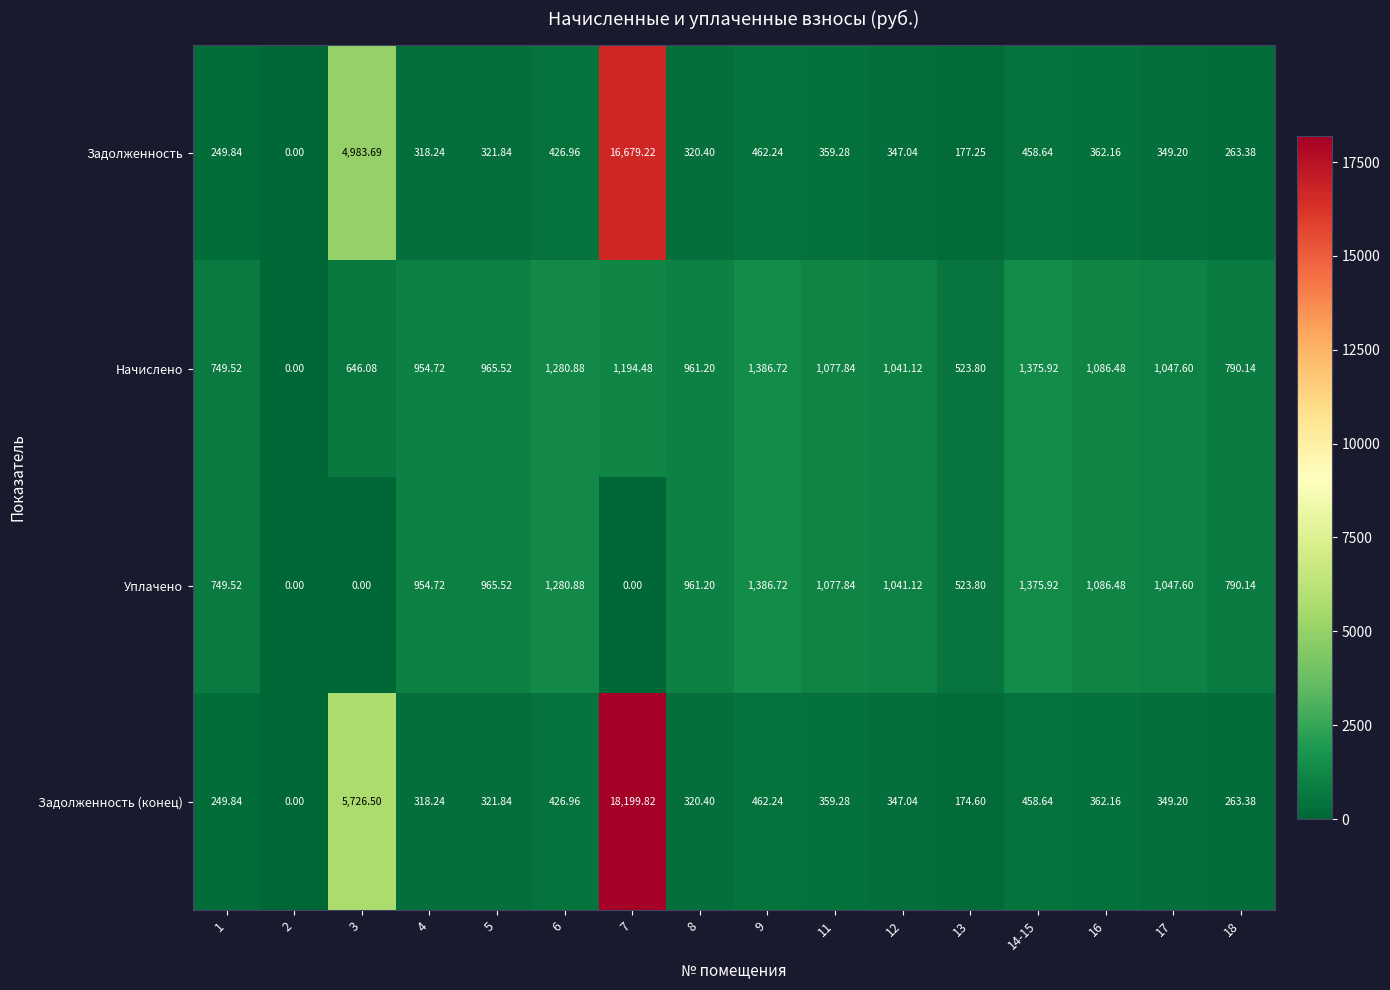

Which series has the largest range (max minus min)?

Задолженность (конец)